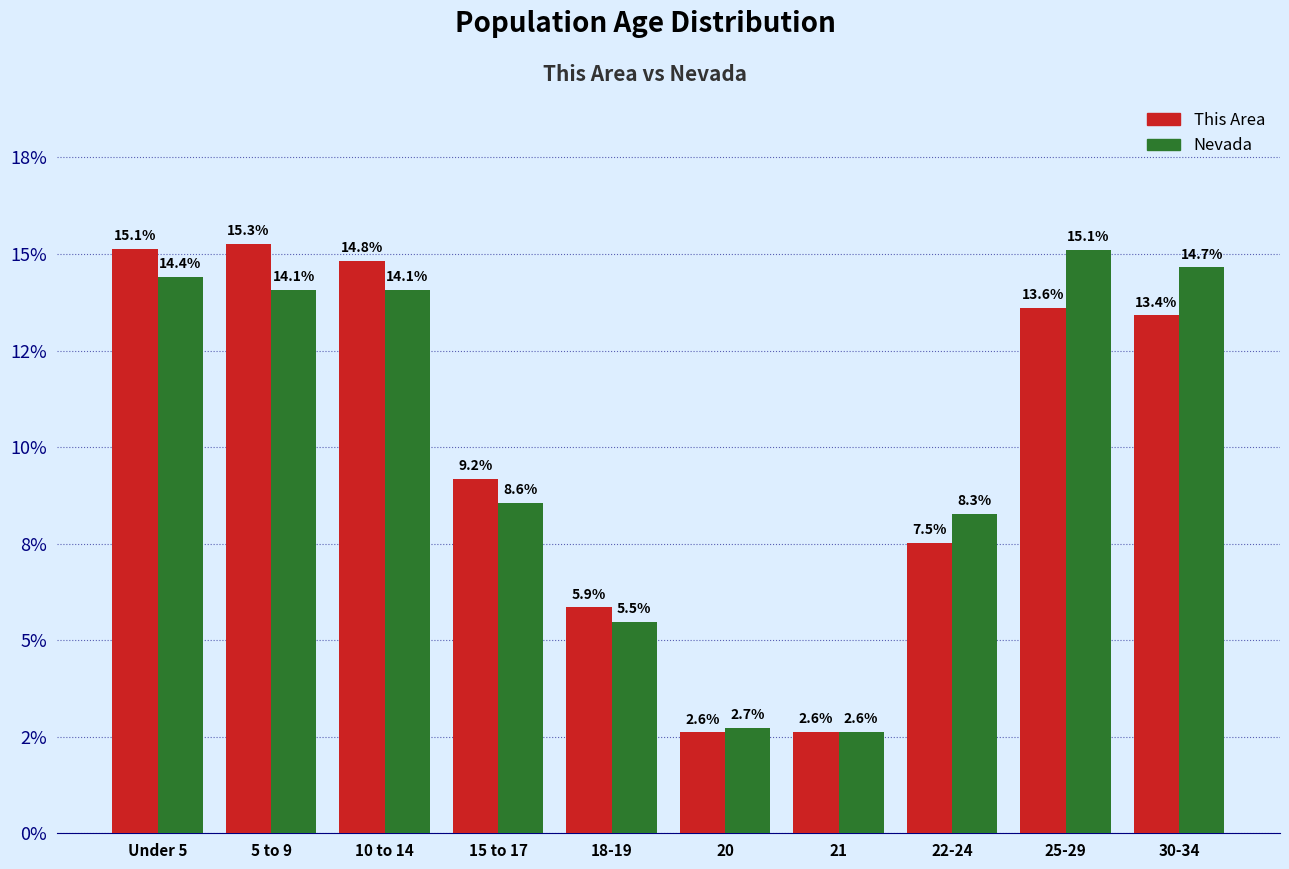

Rank the categories by This Area value from highest to lowest.

5 to 9, Under 5, 10 to 14, 25-29, 30-34, 15 to 17, 22-24, 18-19, 21, 20